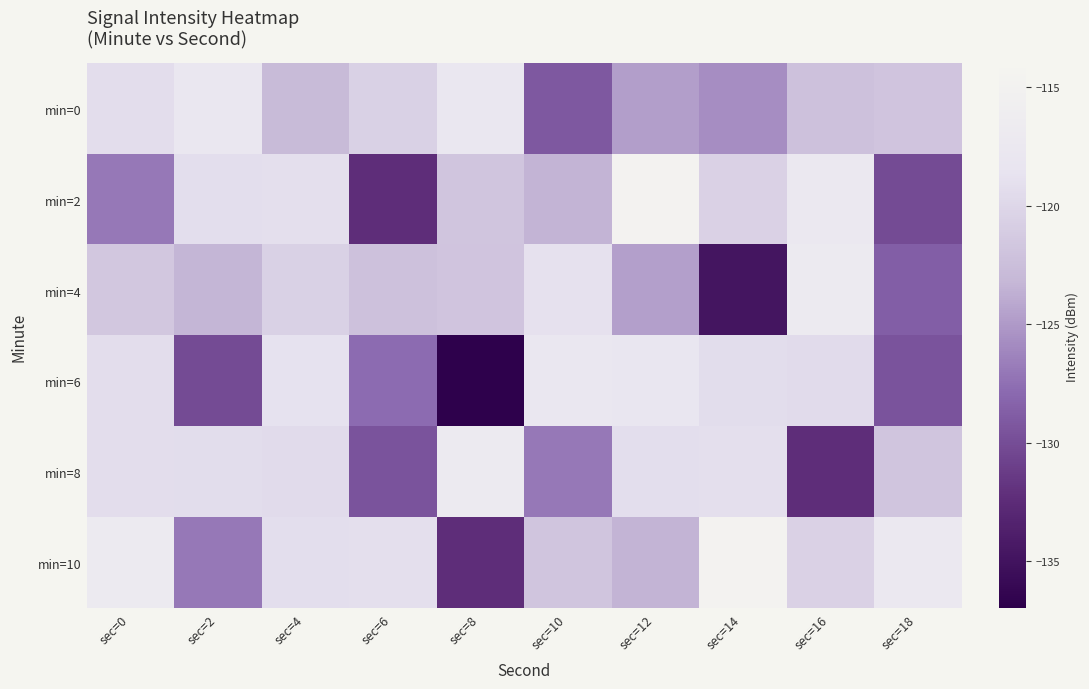

What is the difference between the highest and lowest values at sec=2?

12.3